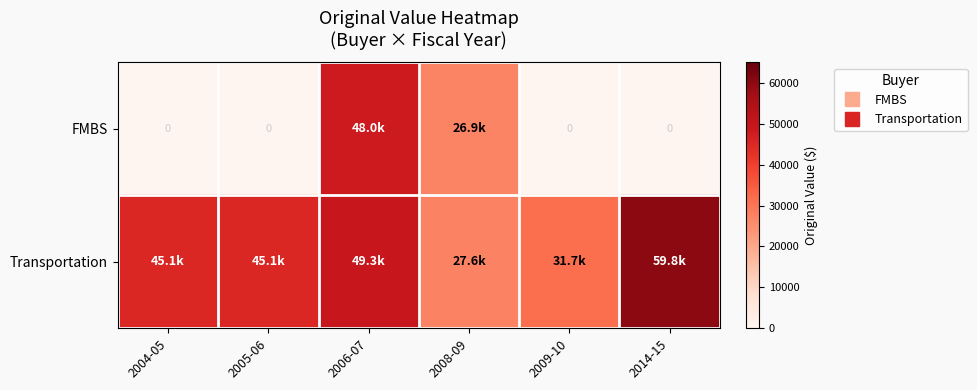

At how many categories does at least one series exceed 47051?

2